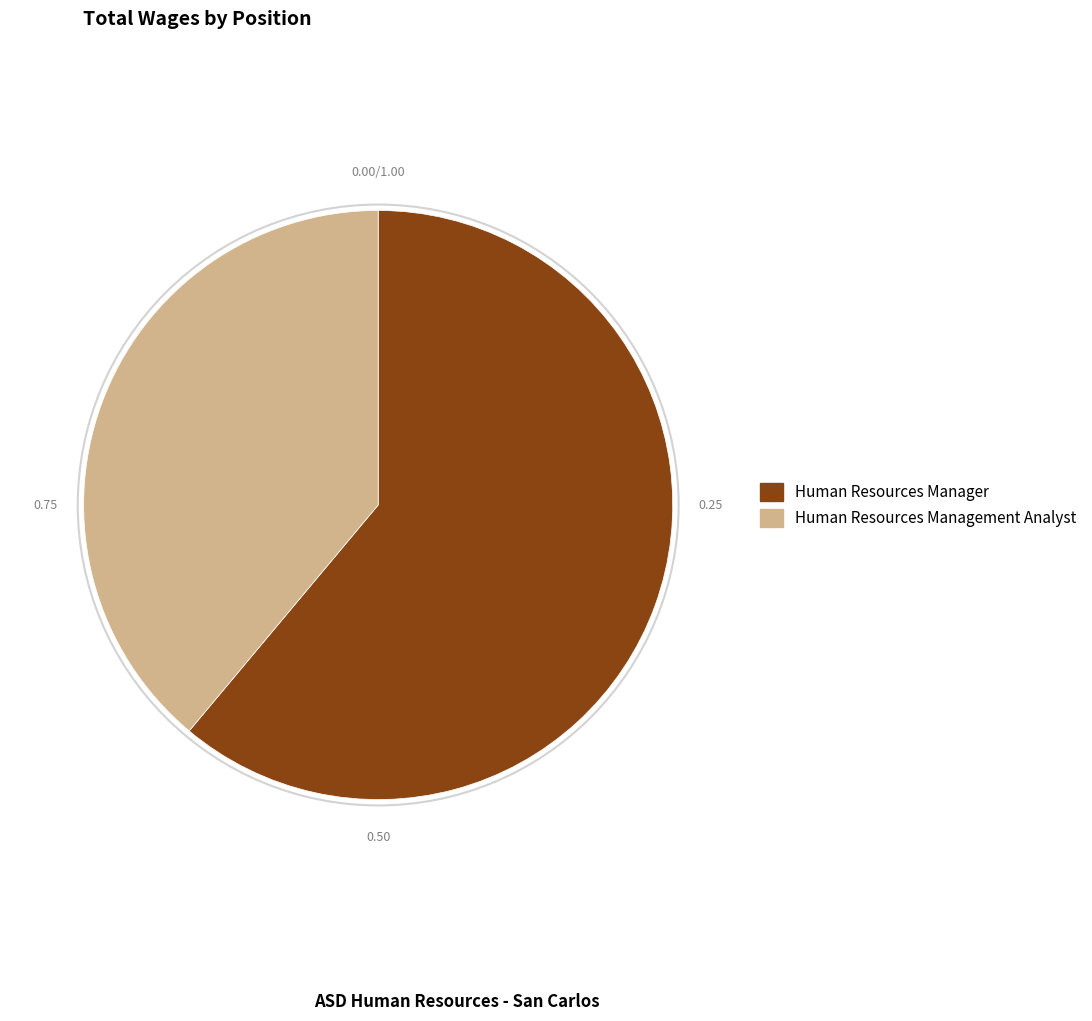

Do Human Resources Manager and Human Resources Management Analyst together represent more than half of the pie?

Yes